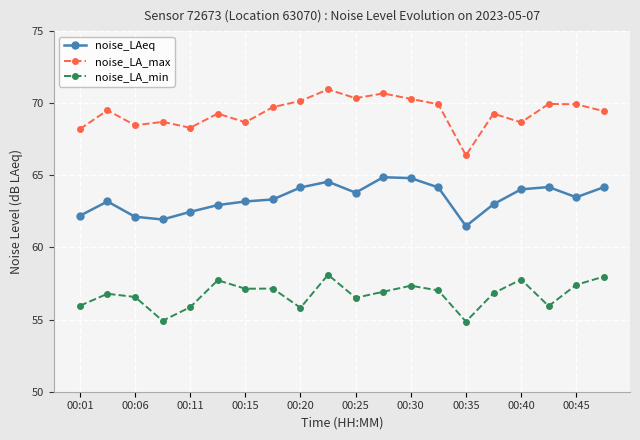

True or false: noise_LA_max has more than 1 interior local peaks.

True